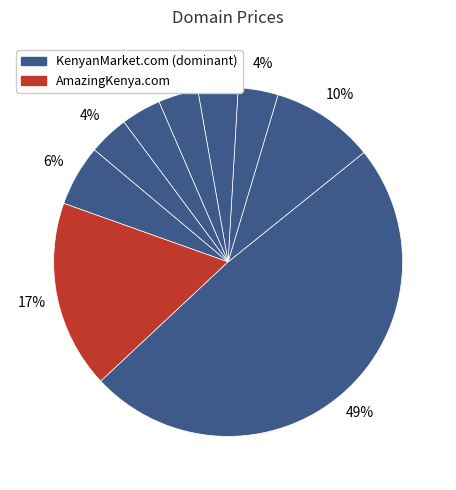

Count the number of slices in the pie.

9